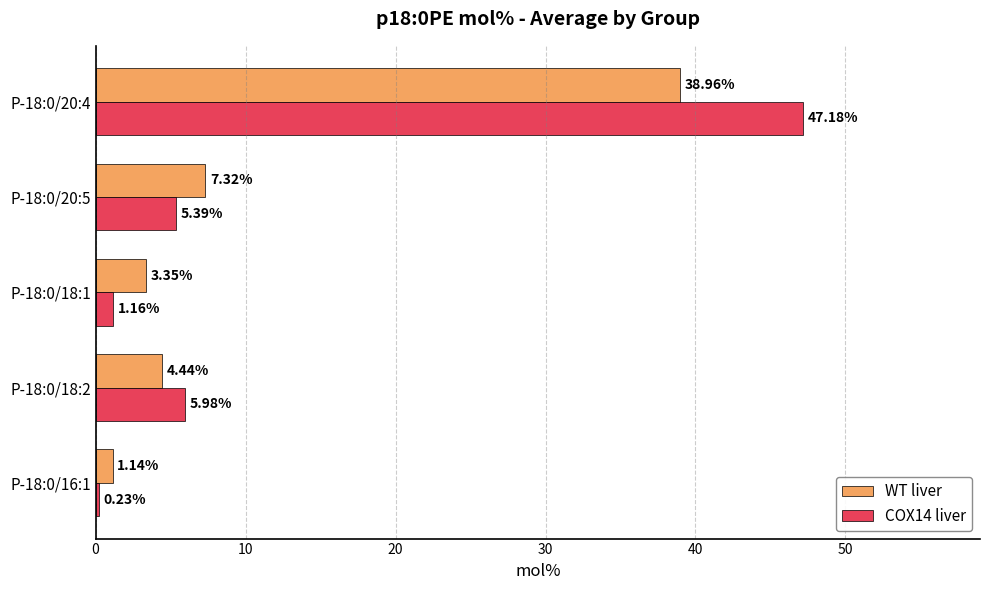

Between P-18:0/18:2 and P-18:0/20:5, which series saw the biggest shift?

WT liver